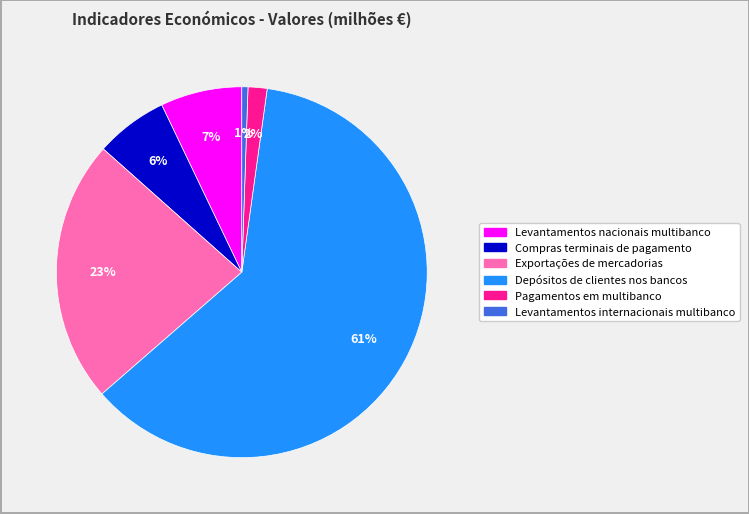

Does any single category account for the majority?

Yes